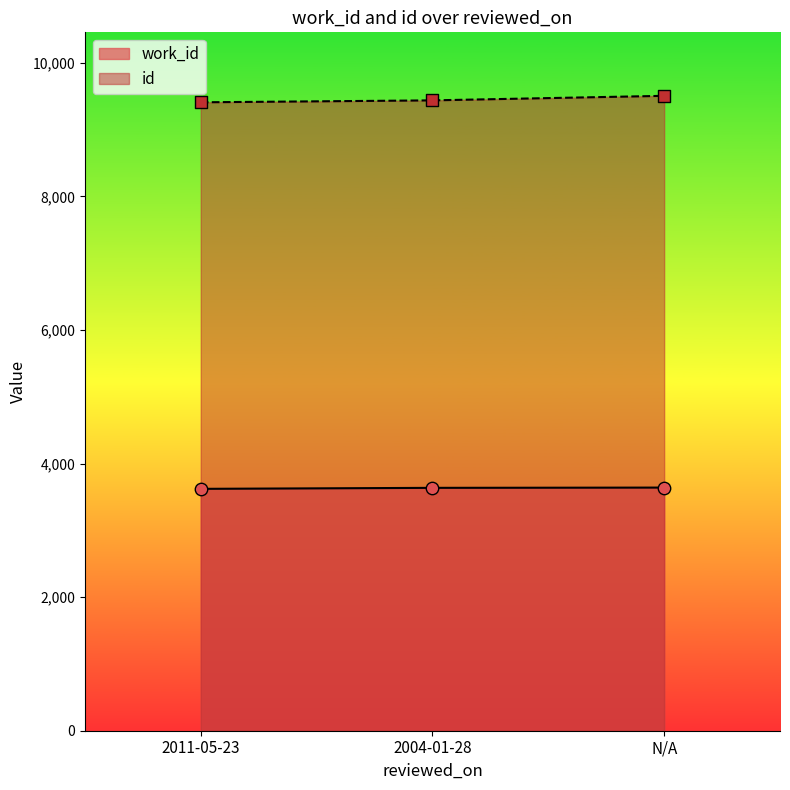

At how many categories does at least one series exceed 9294?

3